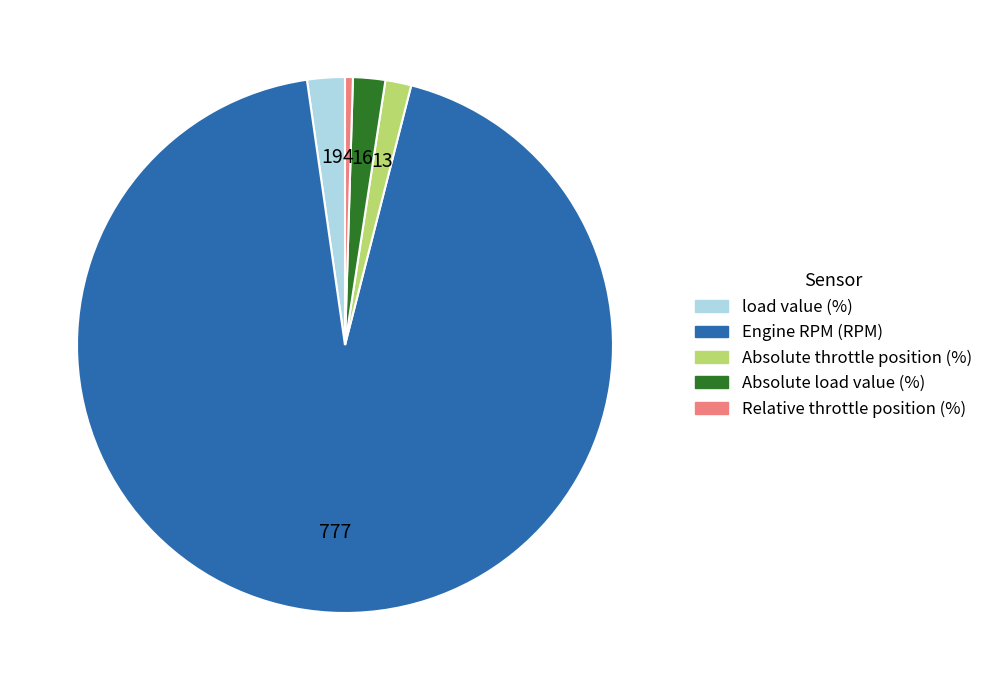

Which category accounts for the majority?

Engine RPM (RPM)